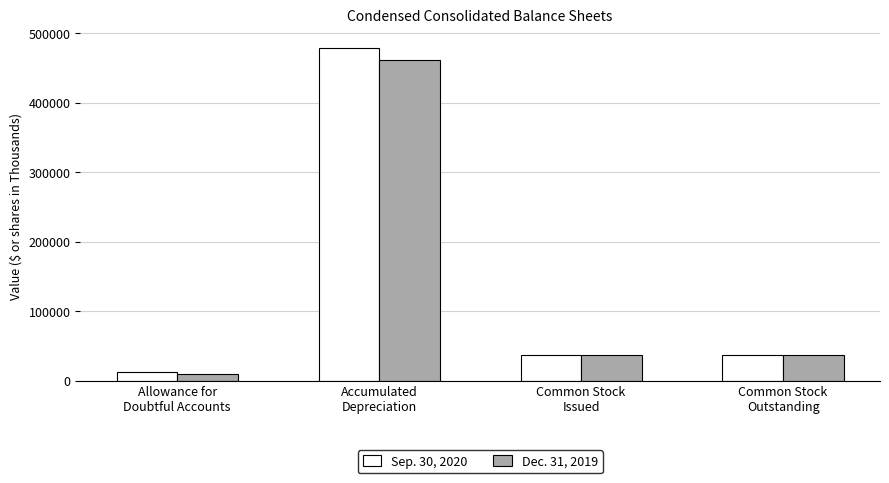

What is the sum of the Dec. 31, 2019 values at Common Stock
Issued and Common Stock
Outstanding?

73914